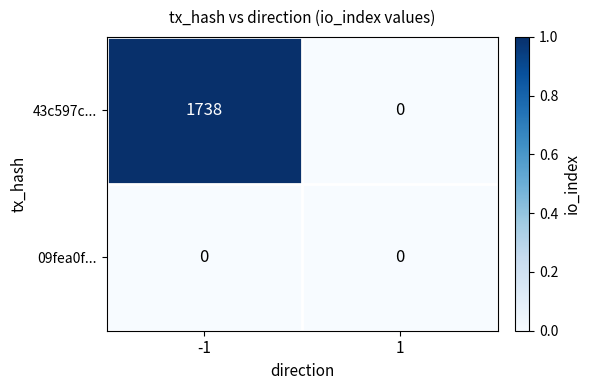

Which series has the largest total across all categories?

43c597c...